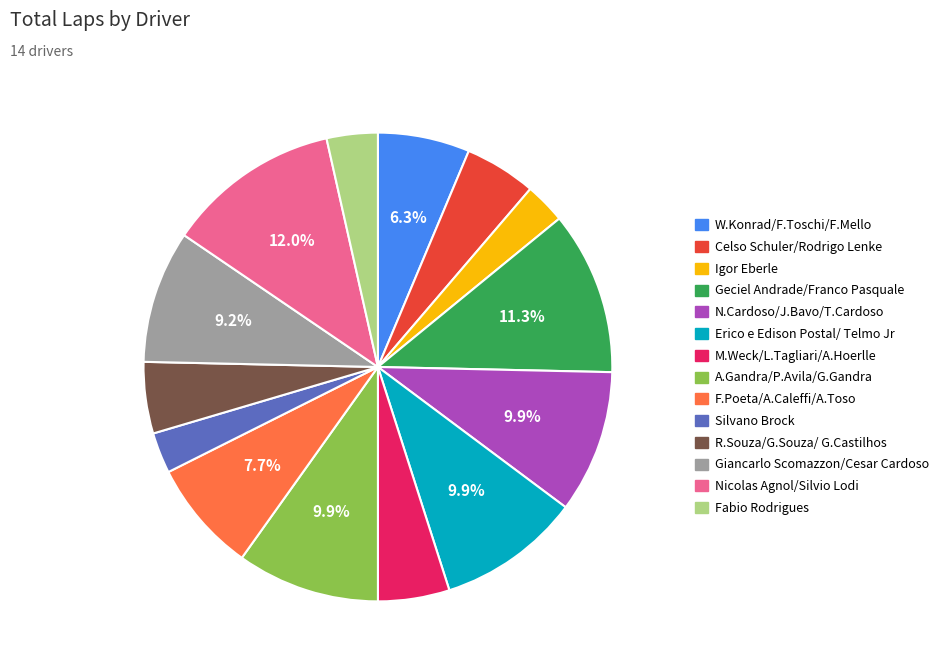

Combined, do N.Cardoso/J.Bavo/T.Cardoso and F.Poeta/A.Caleffi/A.Toso account for over 50%?

No